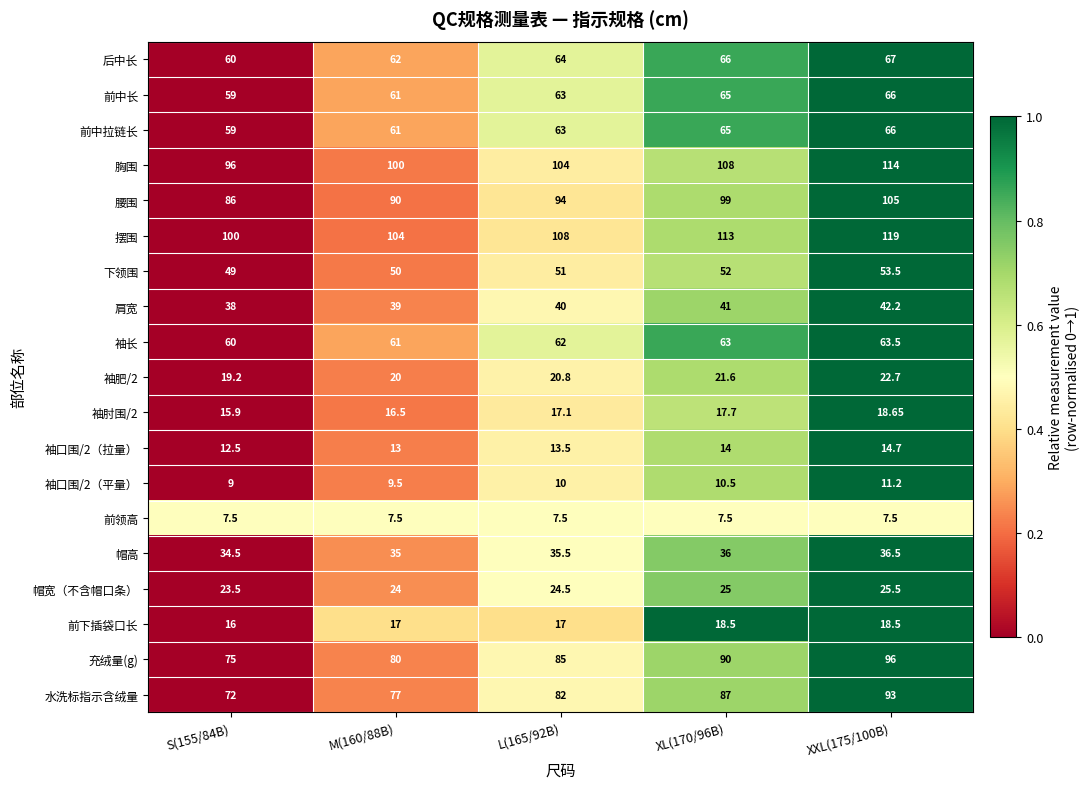

Is the value of 胸围 at XL(170/96B) greater than the value of 袖肘围/2 at M(160/88B)?

Yes